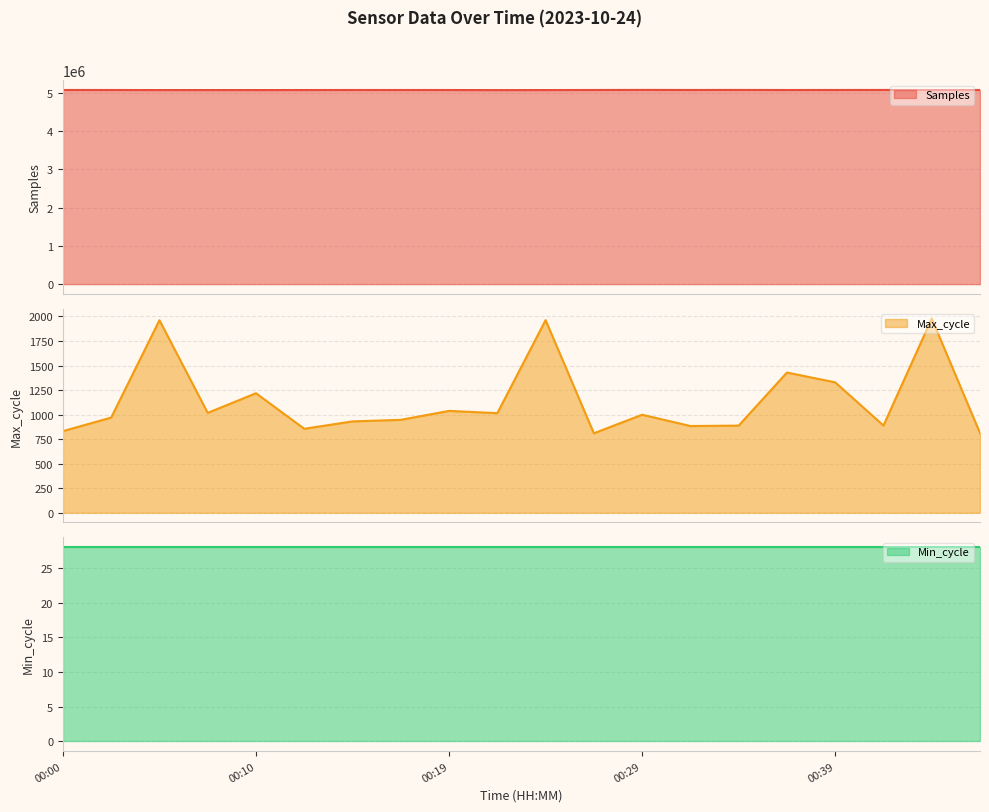

Between 00:24 and 00:36, which series saw the biggest shift?

Samples